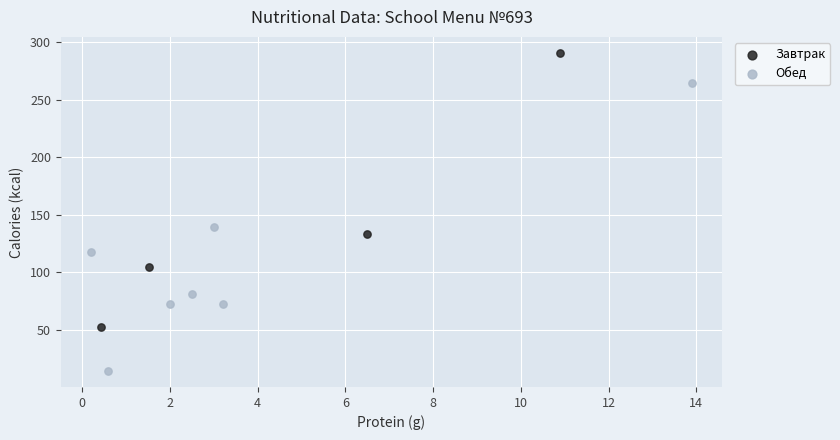

What are all the series names shown in the legend?

Завтрак, Обед